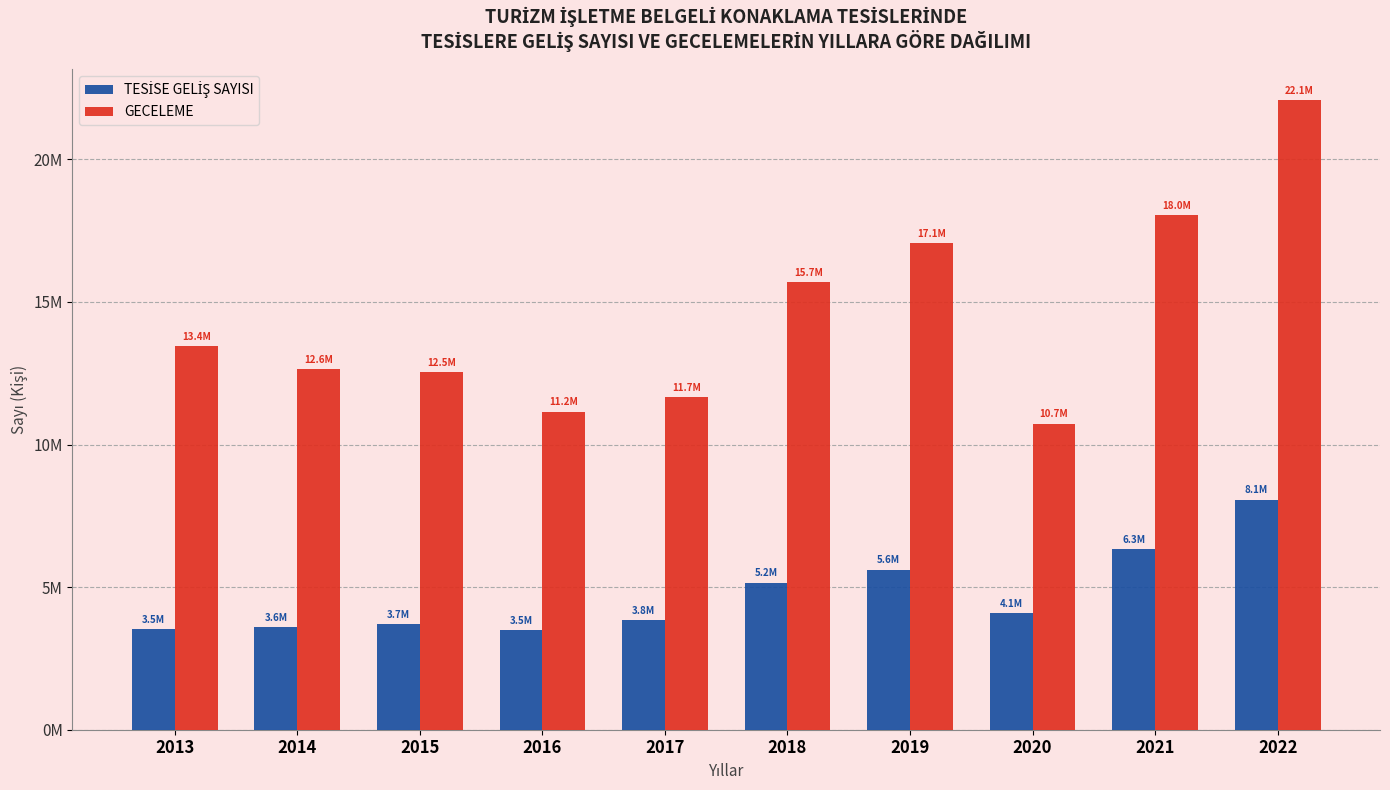

Rank the series at 2022 from lowest to highest value.

TESİSE GELİŞ SAYISI, GECELEME